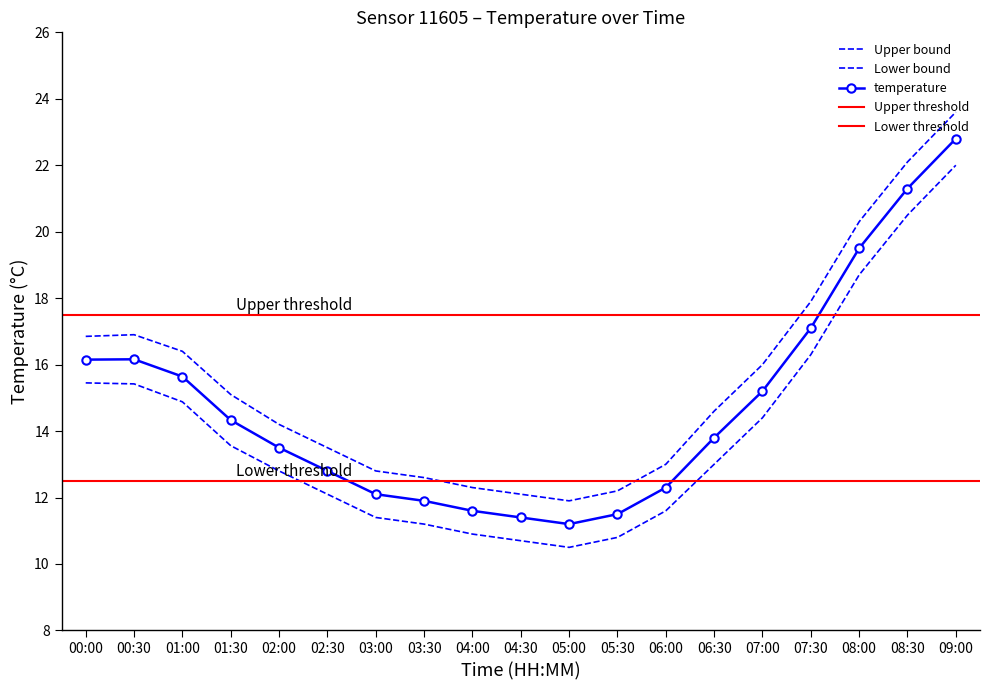

Where is temperature nearest to the value 17?

07:30